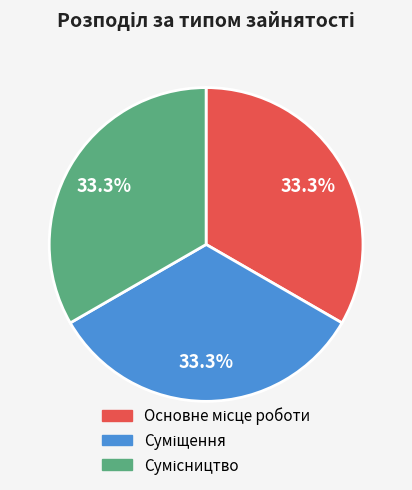

Is there any slice that represents more than half of the pie?

No